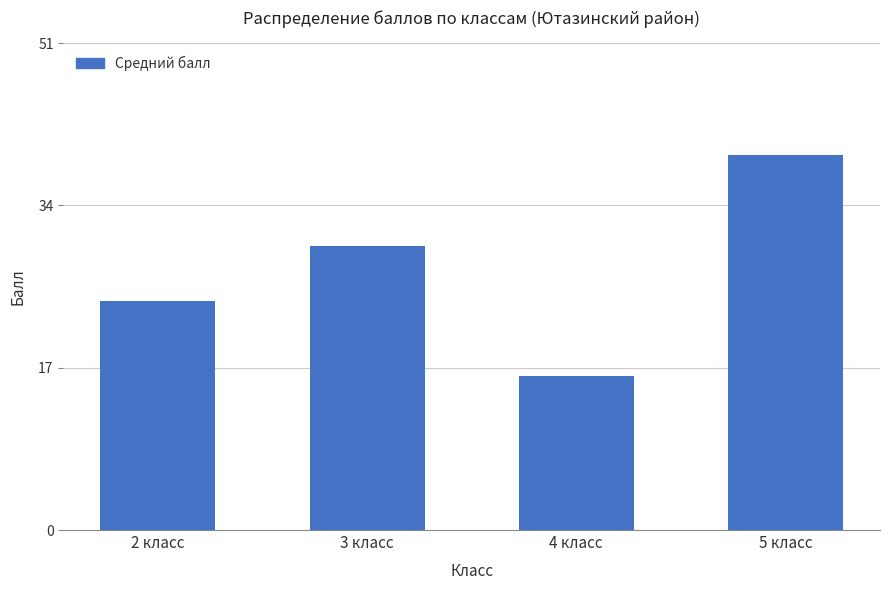

Rank the categories by value from highest to lowest.

5 класс, 3 класс, 2 класс, 4 класс